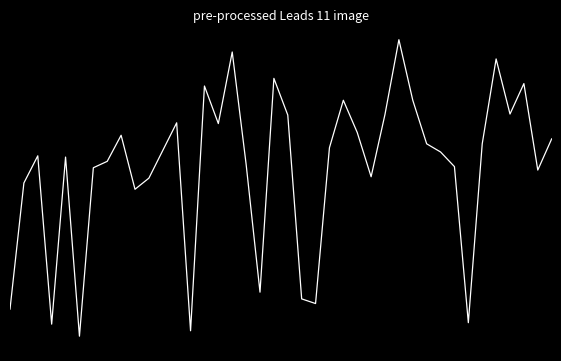

Reading right to left, what are all the values shown in this chart?

39=0.6	38=0.3	37=1.1	36=0.8	35=1.3	34=0.5	33=-1.2	32=0.3	31=0.4	30=0.5	29=0.9	28=1.5	27=0.8	26=0.2	25=0.6	24=0.9	23=0.5	22=-1.0	21=-0.9	20=0.8	19=1.1	18=-0.9	17=0.3	16=1.4	15=0.7	14=1.1	13=-1.2	12=0.7	11=0.5	10=0.2	9=0.1	8=0.6	7=0.4	6=0.3	5=-1.3	4=0.4	3=-1.2	2=0.4	1=0.1	0=-1.0